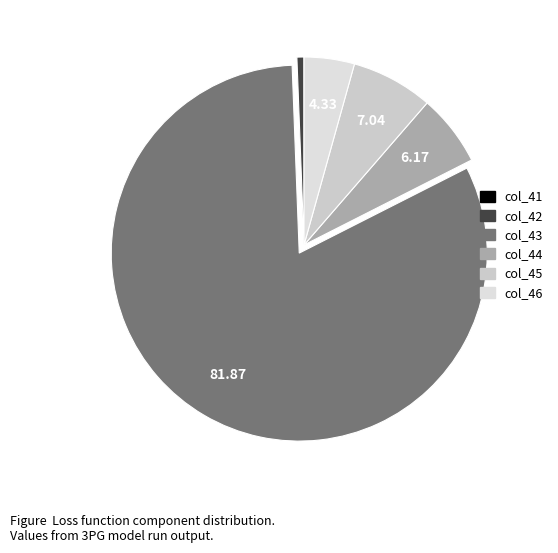

Does any single category account for the majority?

Yes